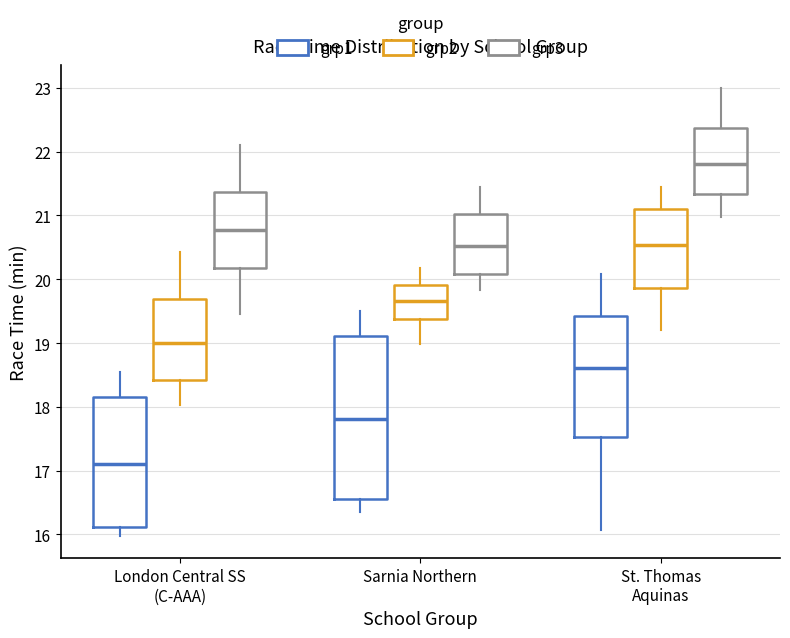

Reading left to right, read every box against the y-axis: the position of its median line, the range the box covers, and the ends of its whiskers. The values are not printed on the chart, so give them approximately, as read against the axis.

London Central SS (C-AAA) (grp1): median 17.1, box 16.1 to 18.2, whiskers 16.0 to 18.6
London Central SS (C-AAA) (grp2): median 19.0, box 18.4 to 19.7, whiskers 18.0 to 20.4
London Central SS (C-AAA) (grp3): median 20.8, box 20.2 to 21.4, whiskers 19.5 to 22.1
Sarnia Northern (grp1): median 17.8, box 16.6 to 19.1, whiskers 16.4 to 19.5
Sarnia Northern (grp2): median 19.7, box 19.4 to 19.9, whiskers 19.0 to 20.2
Sarnia Northern (grp3): median 20.5, box 20.1 to 21.0, whiskers 19.8 to 21.5
St. Thomas Aquinas (grp1): median 18.6, box 17.5 to 19.4, whiskers 16.1 to 20.1
St. Thomas Aquinas (grp2): median 20.5, box 19.9 to 21.1, whiskers 19.2 to 21.5
St. Thomas Aquinas (grp3): median 21.8, box 21.3 to 22.4, whiskers 21.0 to 23.0